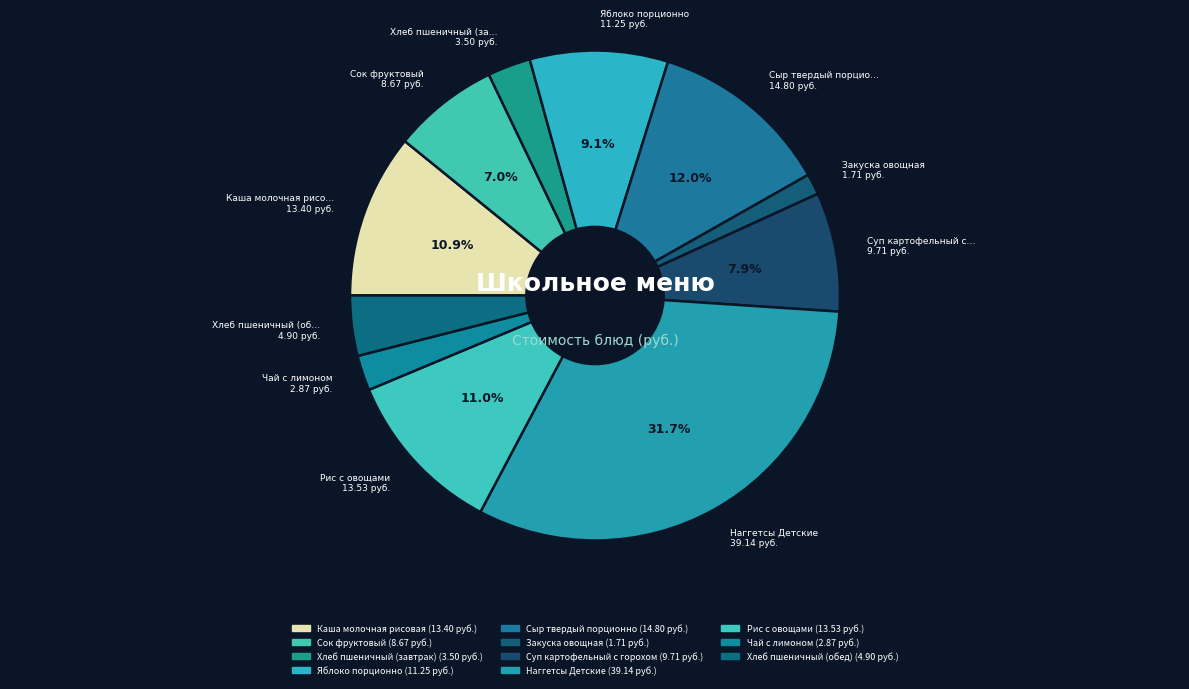

To the nearest percent, what is the difference between the Наггетсы Детские and Сок фруктовый slice percentages?

25%